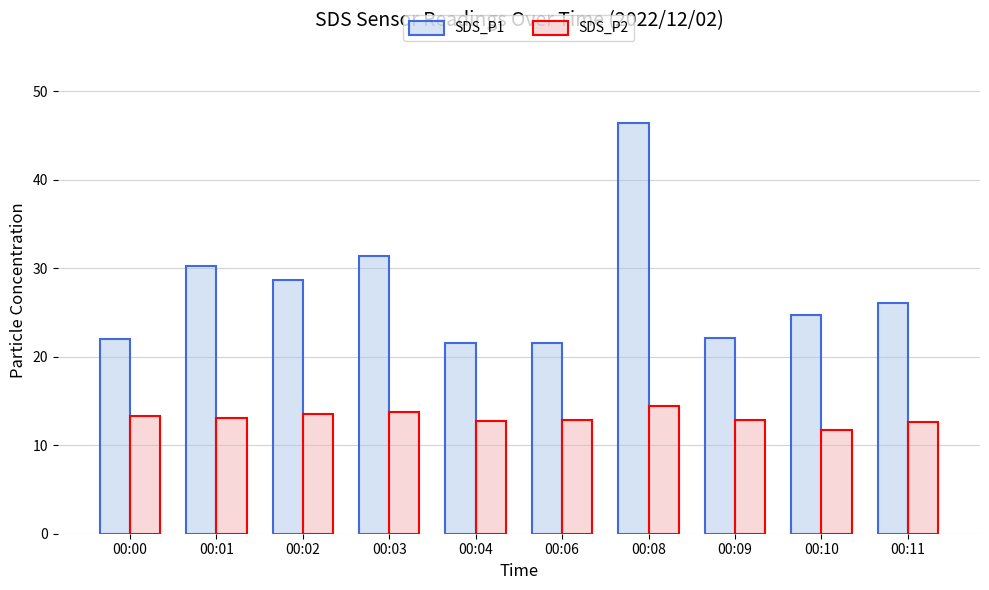

True or false: SDS_P1 has a value of 46.4 at 00:08.

True